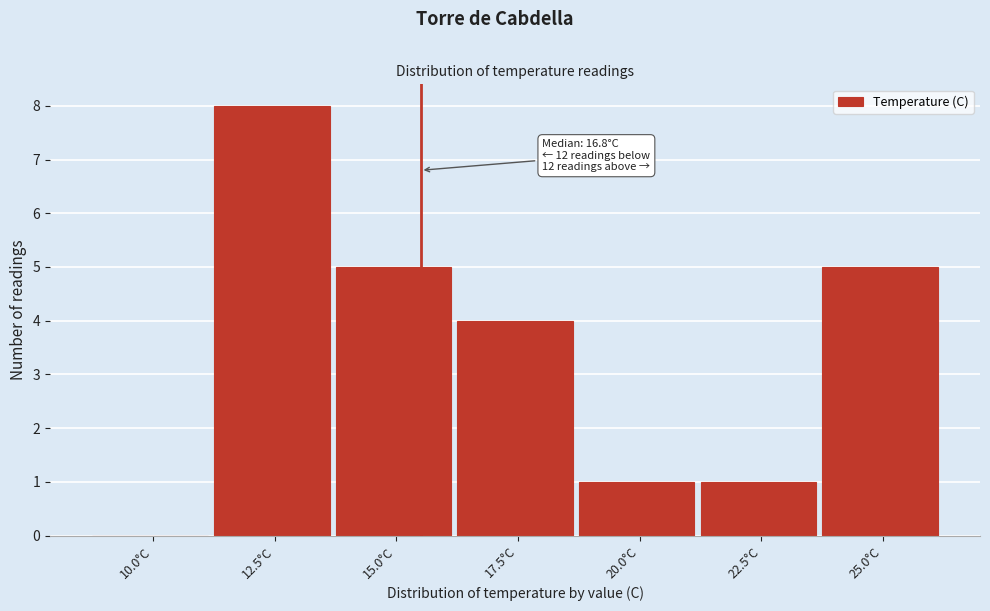

Reading left to right, transcribe all the data shown in this chart.

10.0°C=0	12.5°C=8	15.0°C=5	17.5°C=4	20.0°C=1	22.5°C=1	25.0°C=5